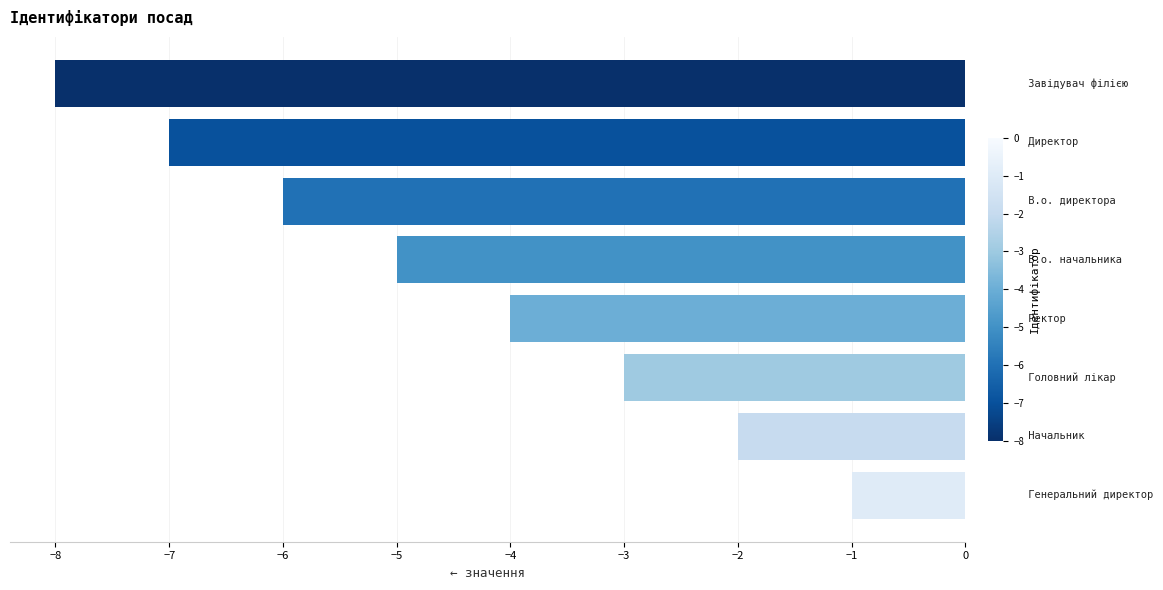

What is the difference between the second highest and minimum values?

6